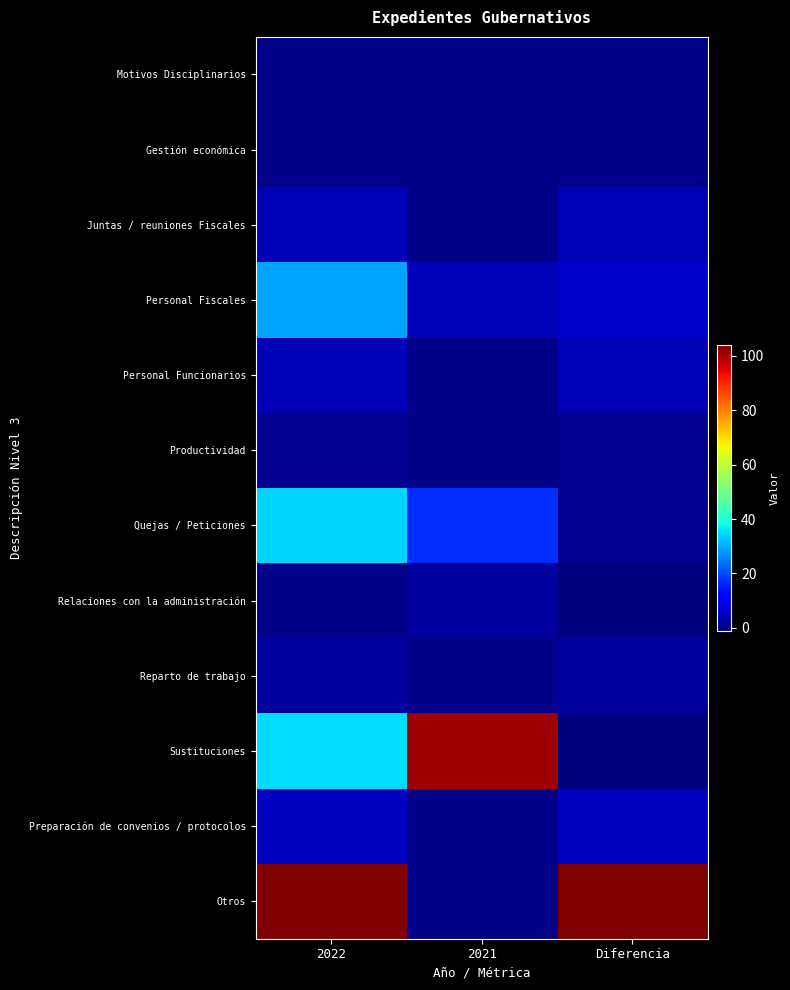

What is the smallest value displayed?

-1.0